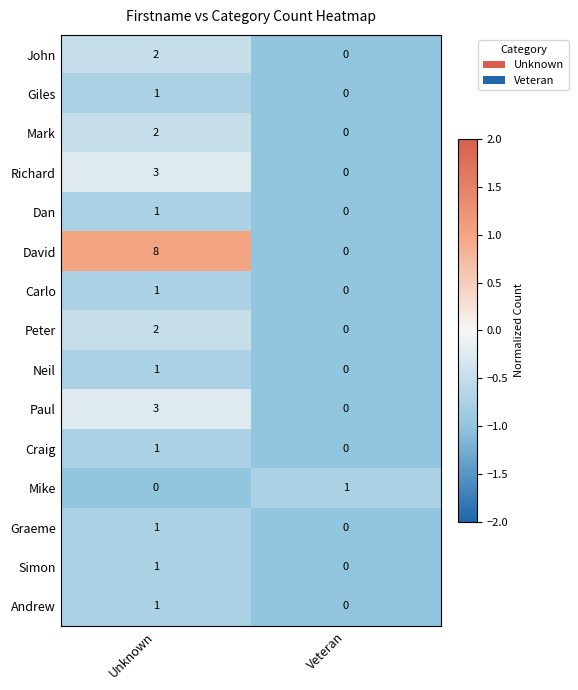

What is the sum of the Richard values at Veteran and Unknown?

3